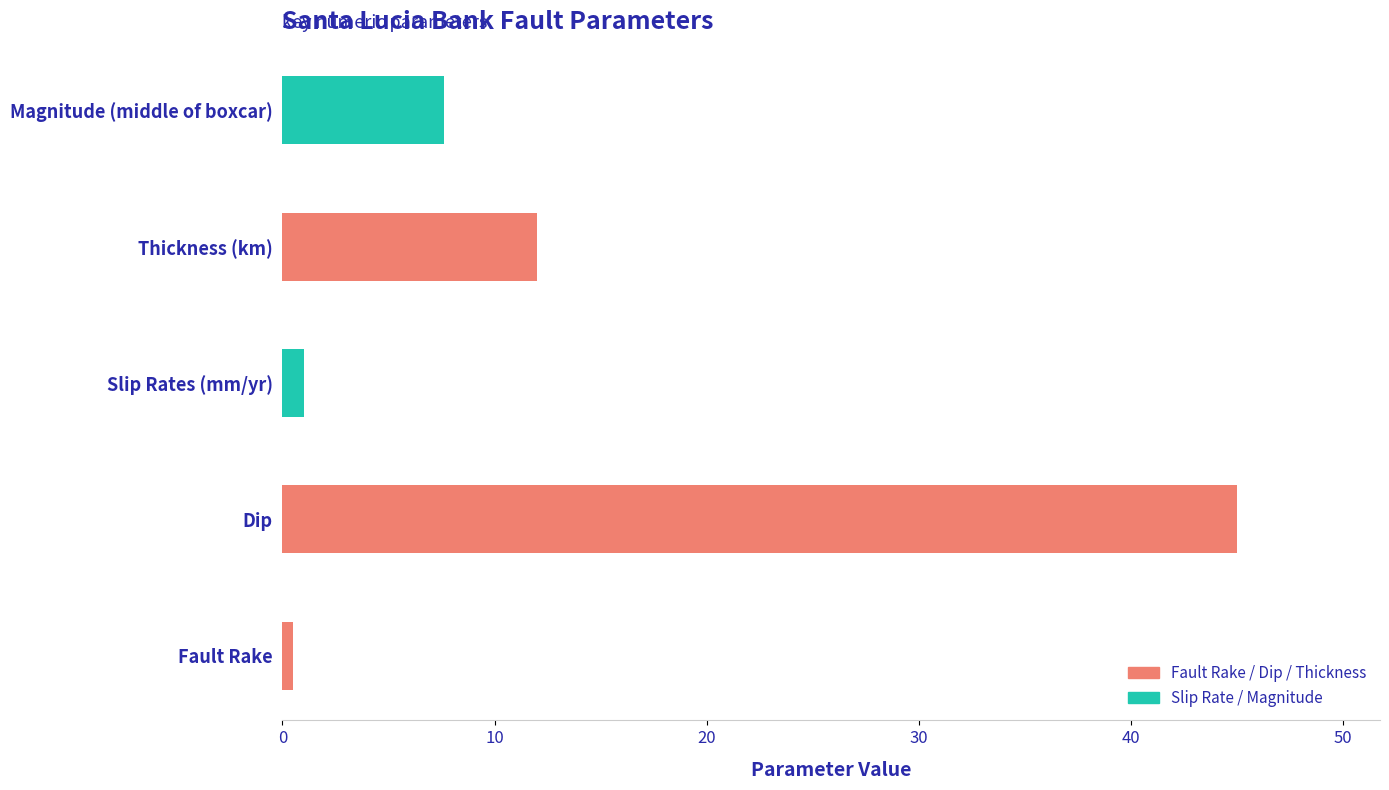

What is the change in value from Dip to Thickness (km)?

-33.0